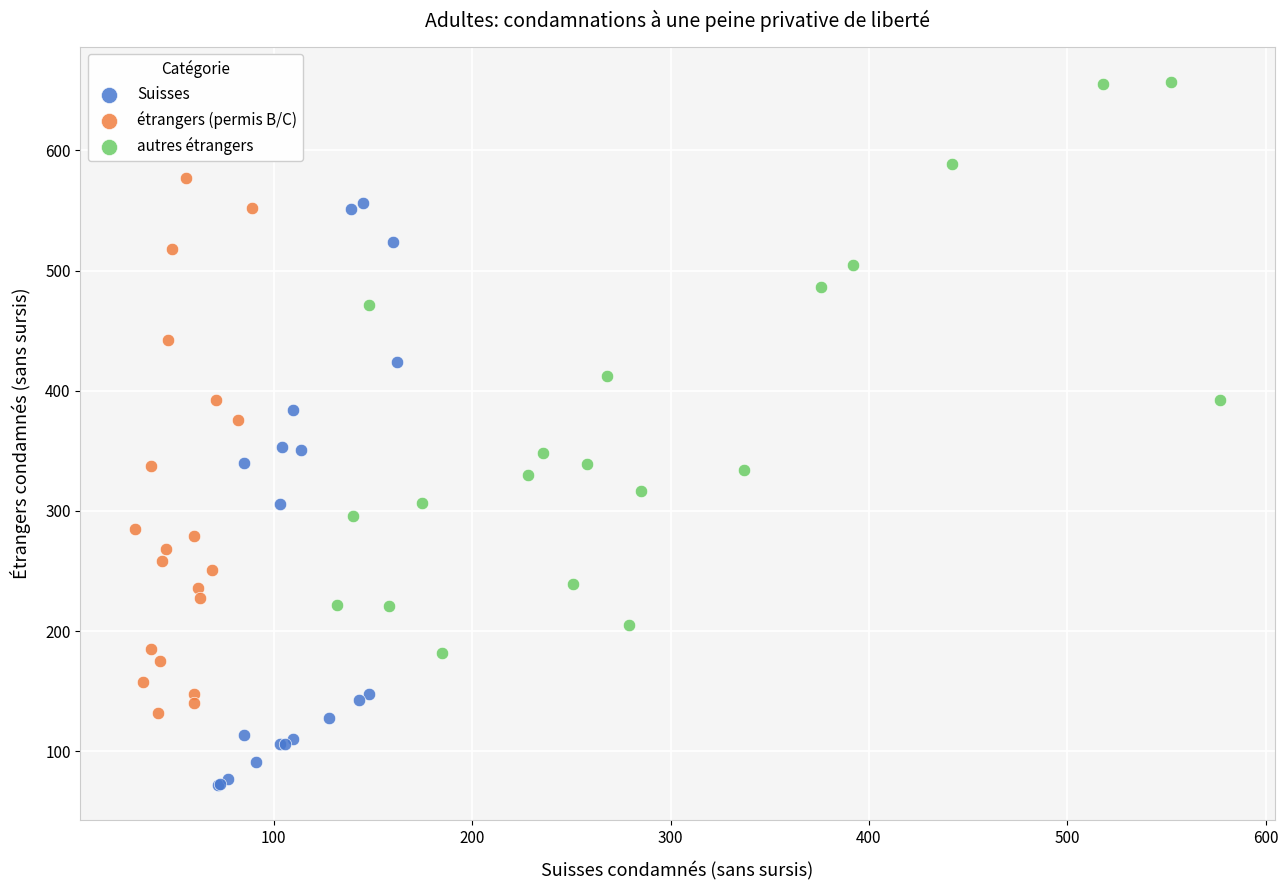

Which series reaches the maximum Y coordinate?

autres étrangers